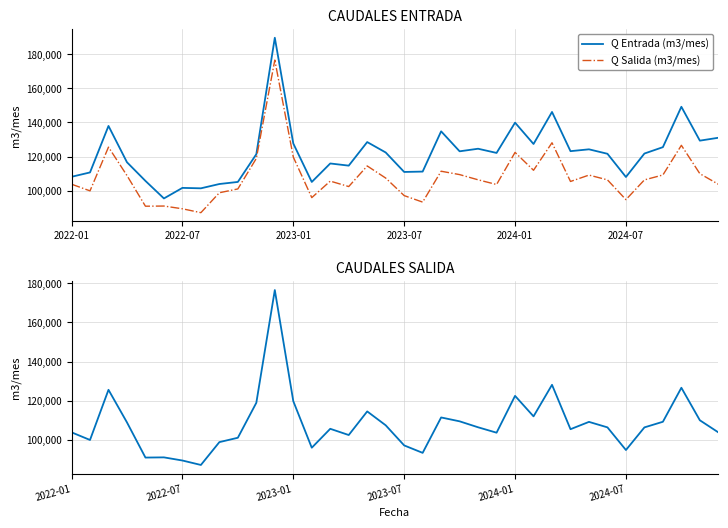

How many lines are shown in the chart?

2